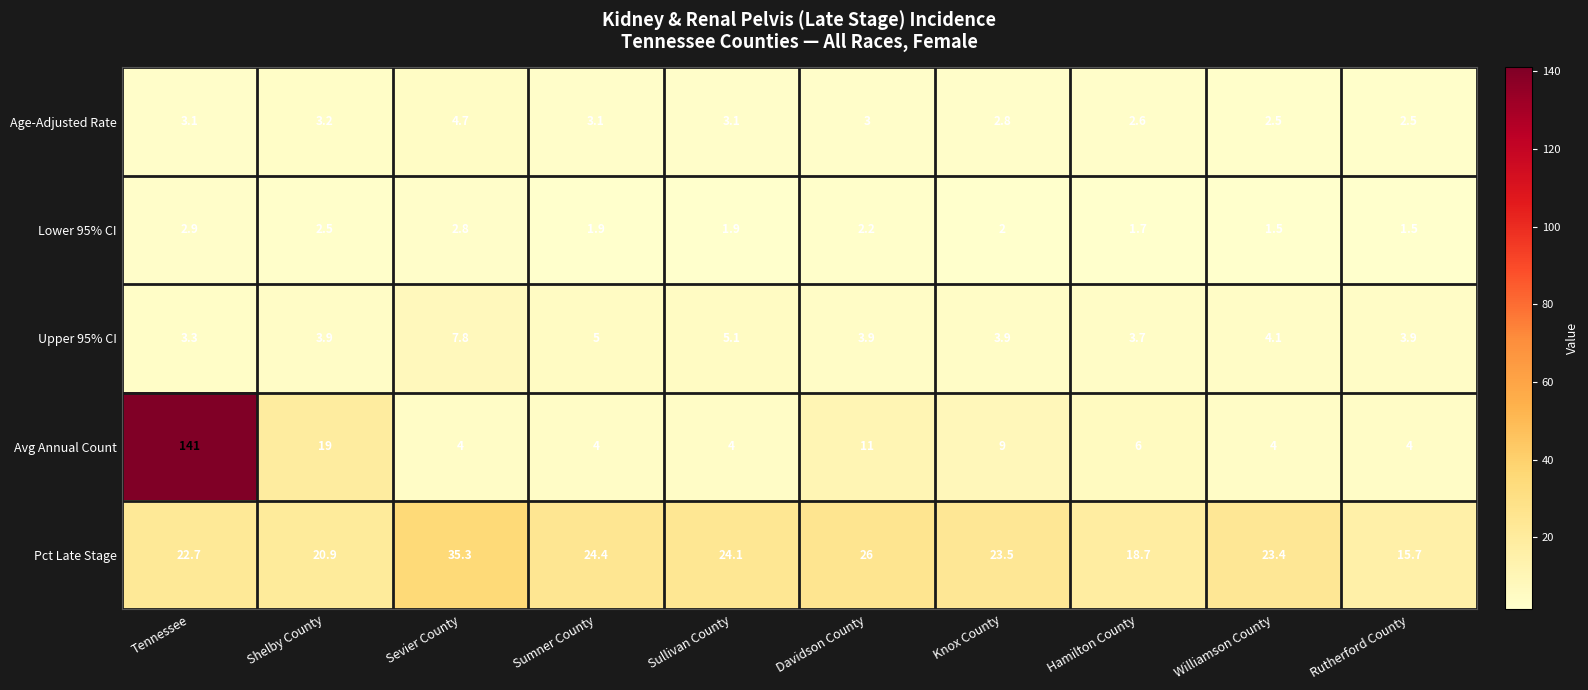

What is the average value of the Avg Annual Count series?

20.6